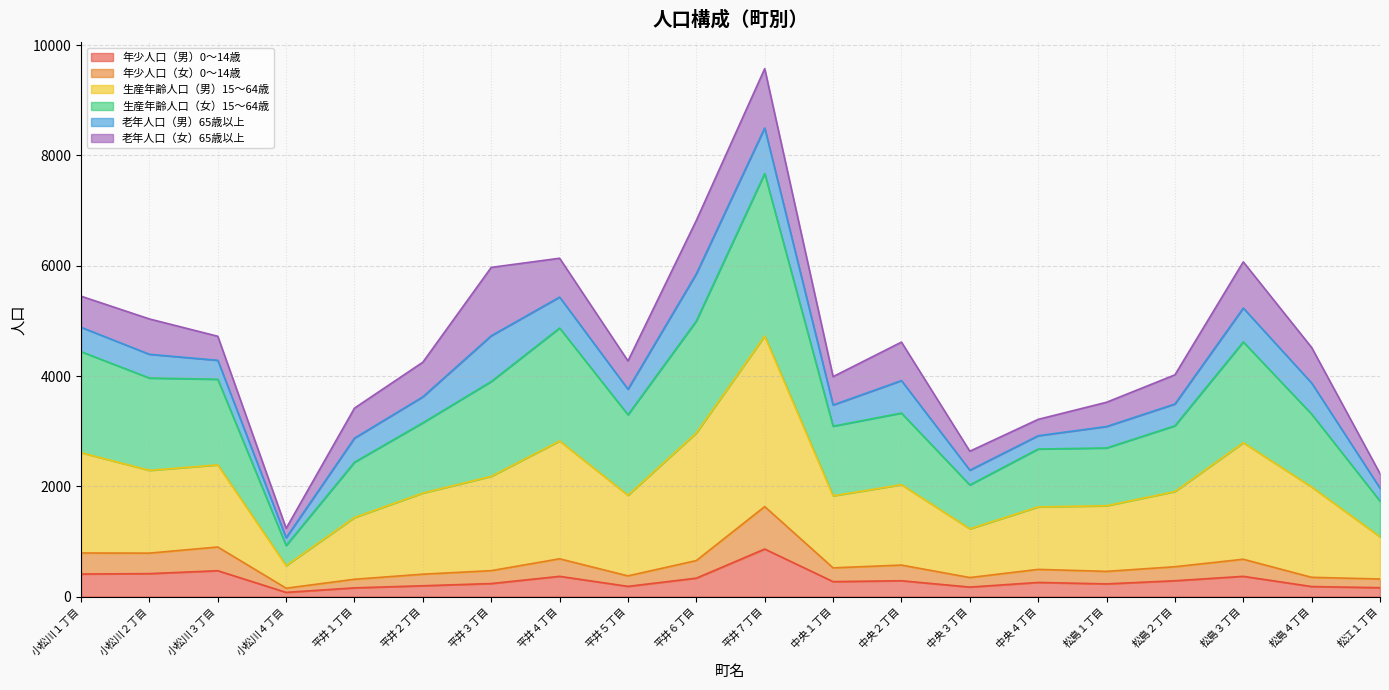

What is the value of the 年少人口（男）0～14歳 point at the 8th from the left?

367